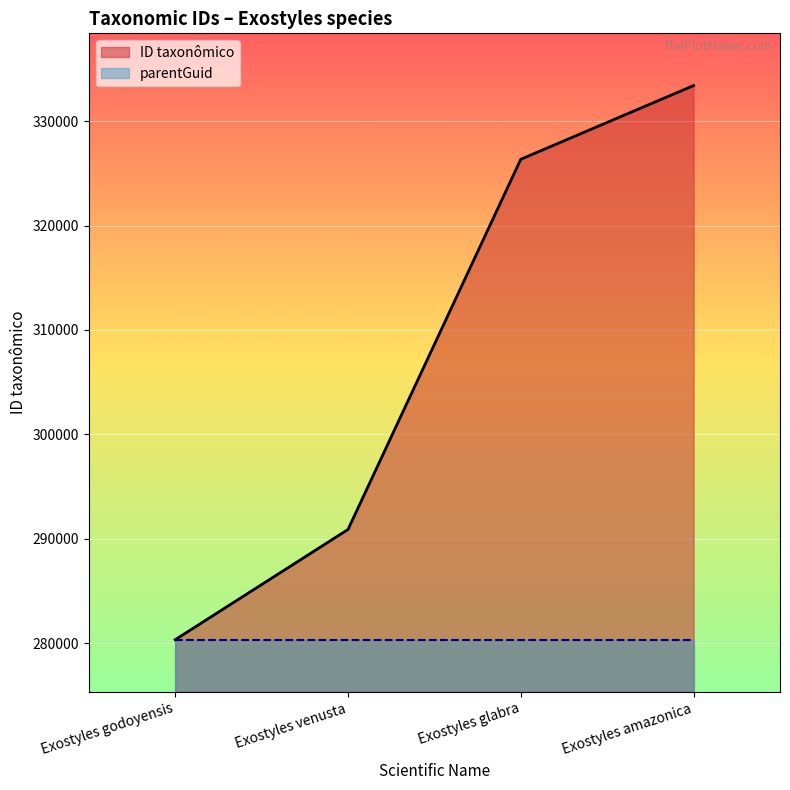

List the labels in order of value, smallest first.

Exostyles godoyensis, Exostyles venusta, Exostyles glabra, Exostyles amazonica